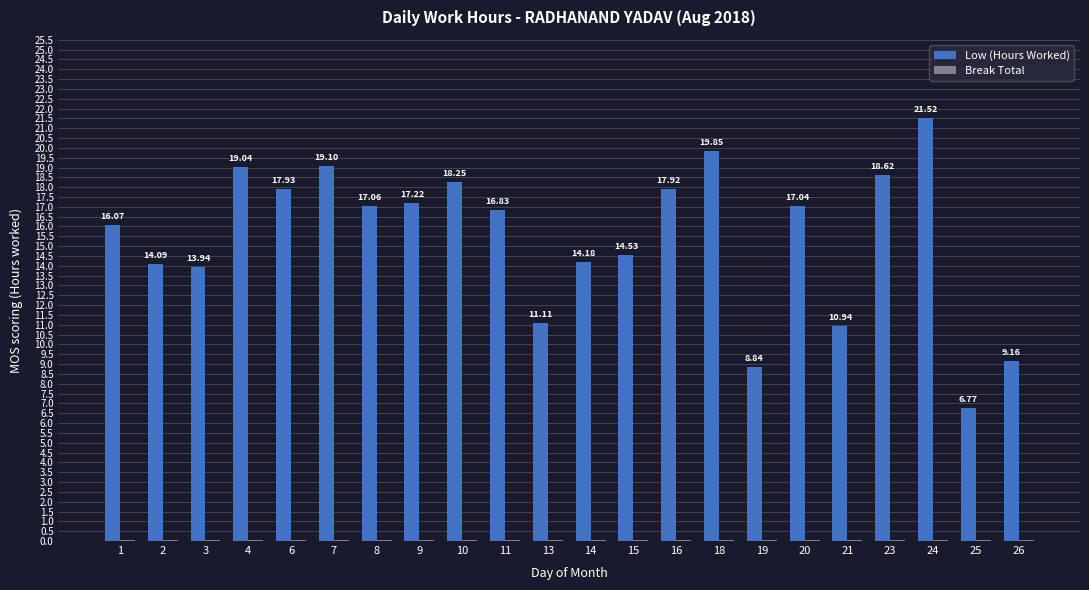

What is the sum of all Low (Hours Worked) values?

340.0